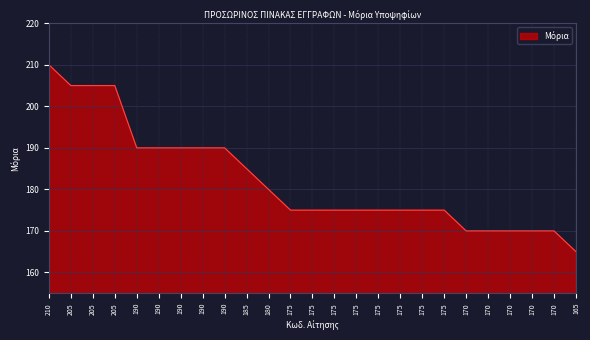

What is the difference between the maximum and minimum values?

45